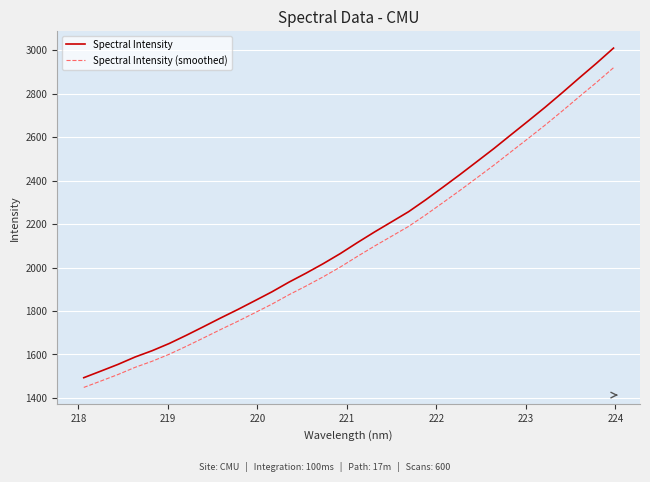

Which series has the widest spread of values?

Spectral Intensity